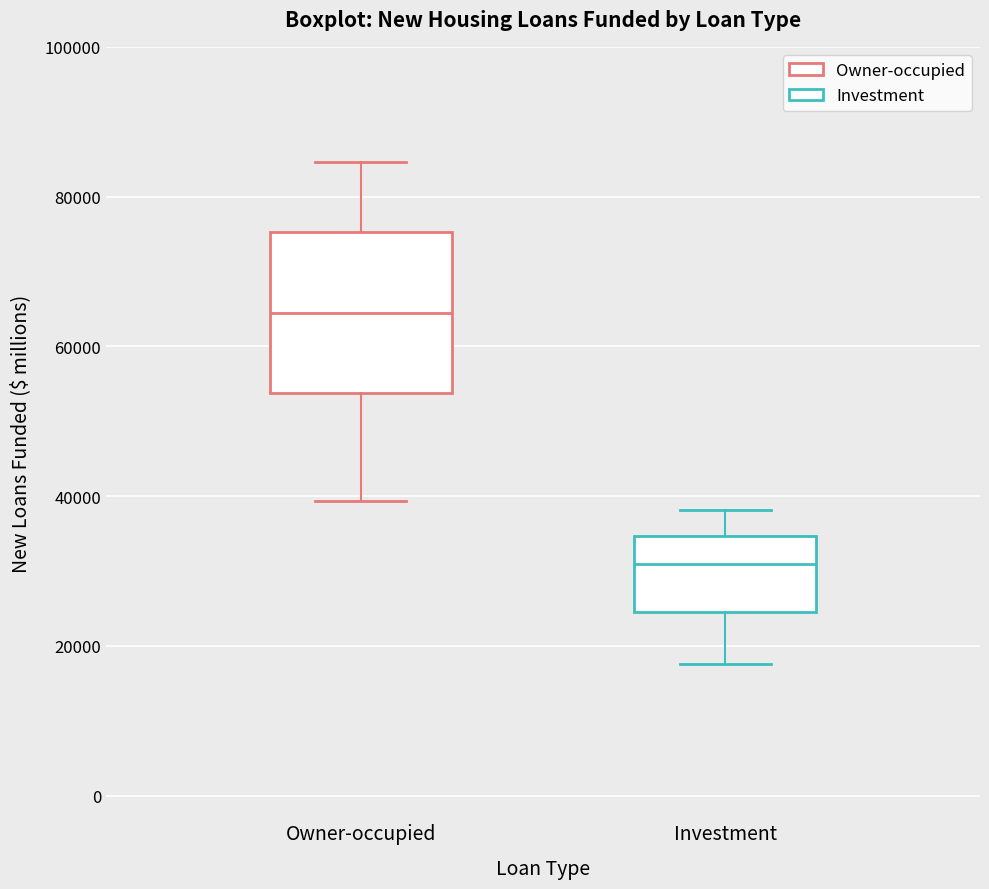

Reading left to right, read every box against the y-axis: the position of its median line, the range the box covers, and the ends of its whiskers. The values are not printed on the chart, so give them approximately, as read against the axis.

Owner-occupied: median 64000, box 54000 to 76000, whiskers 40000 to 84000
Investment: median 30000, box 24000 to 34000, whiskers 18000 to 38000